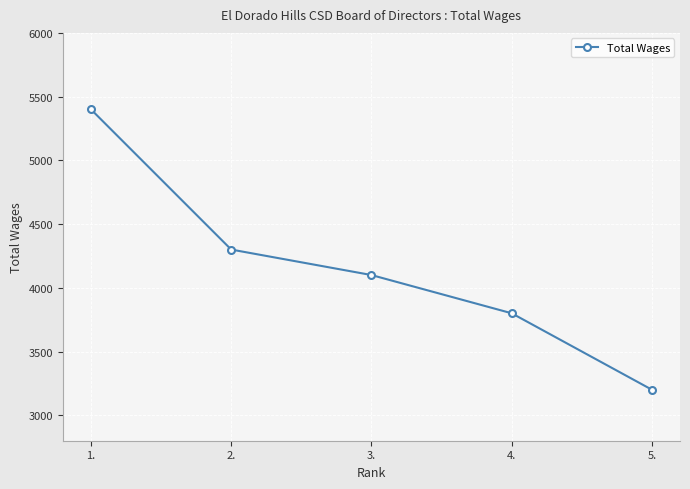

How many data points does each series have?

5